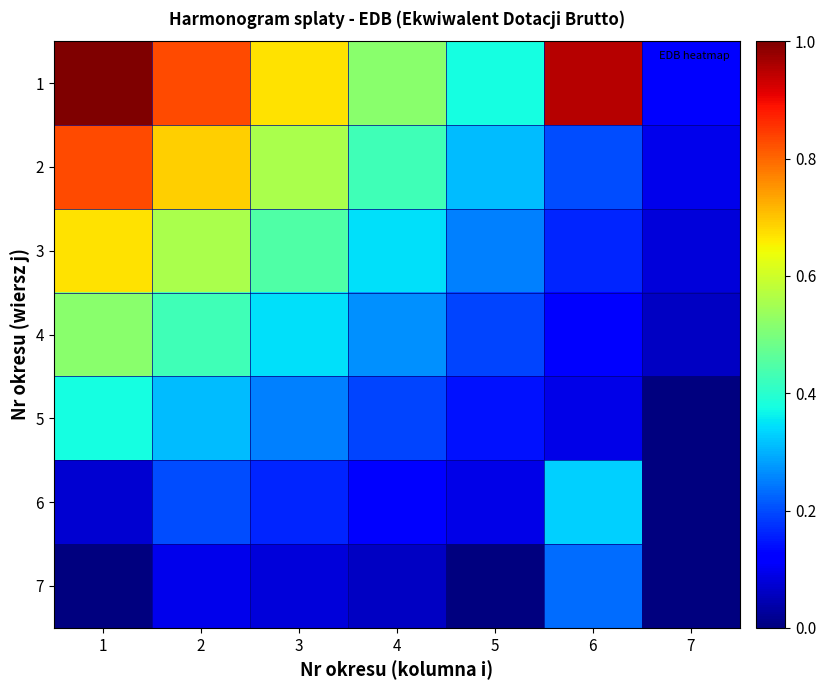

List the series in order of their peak value, lowest first.

7, 6, 5, 4, 3, 2, 1